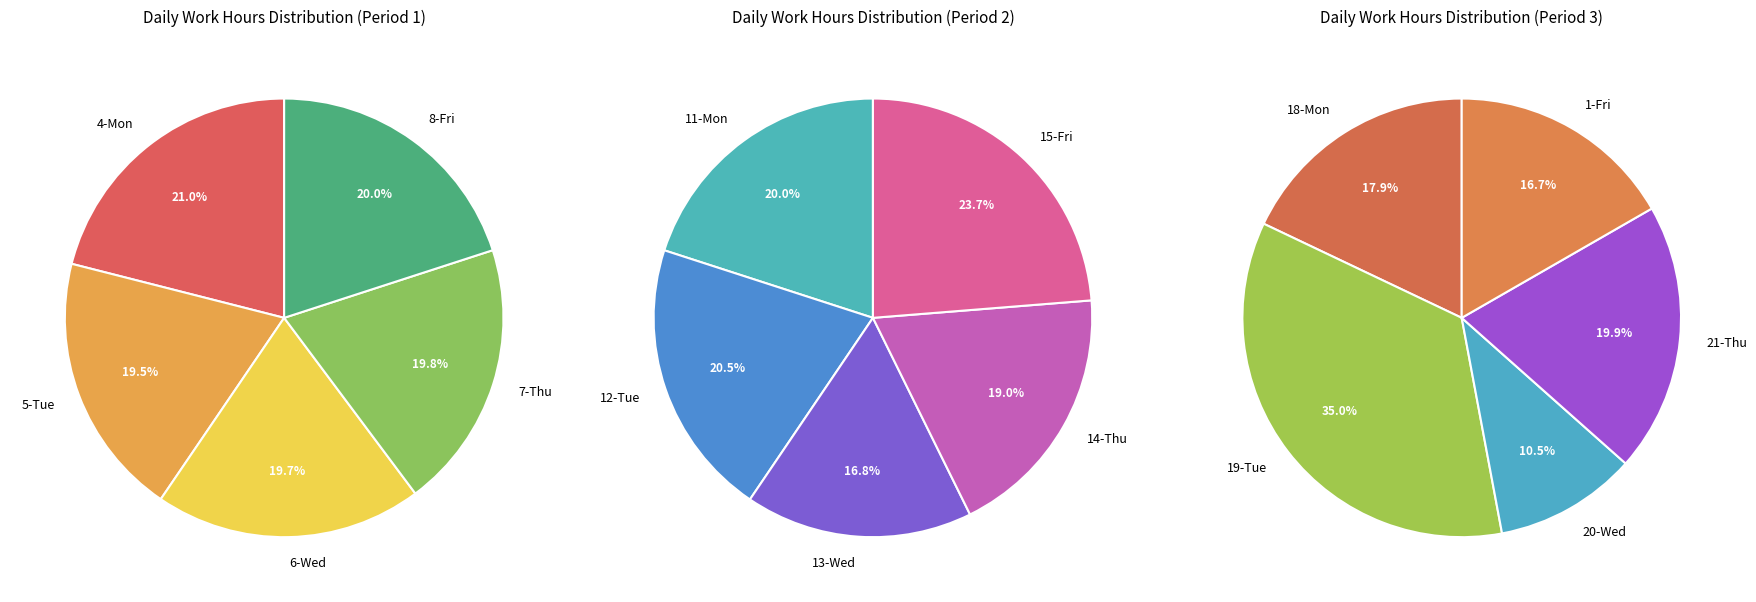

How many slices are in this pie chart?

15